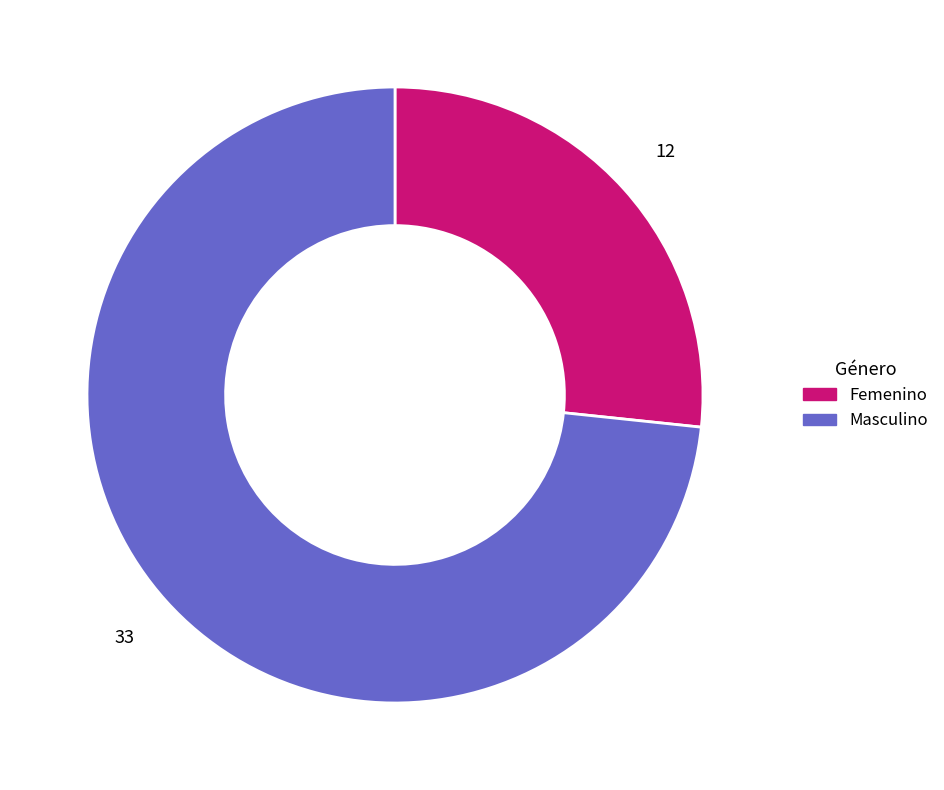

Is the sum of Femenino and Masculino greater than half?

Yes